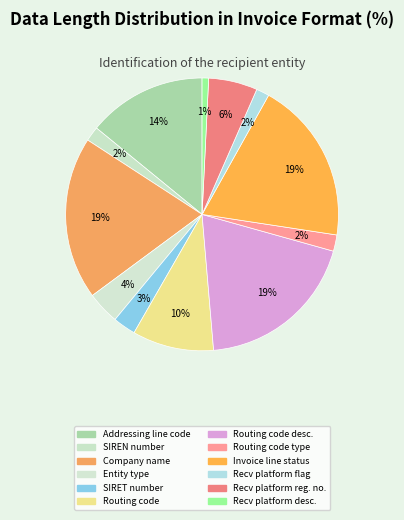

What percentage is the Company name slice, to the nearest percent?

19%